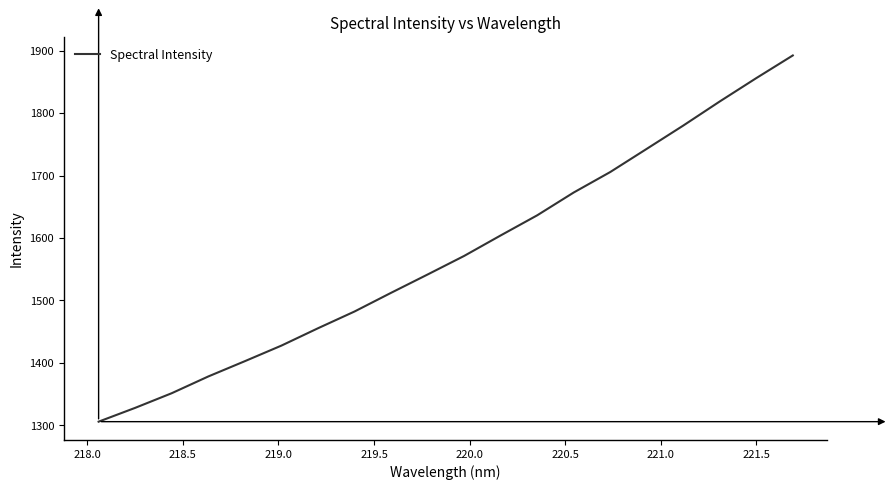

What is the difference between the maximum and minimum values?

586.2